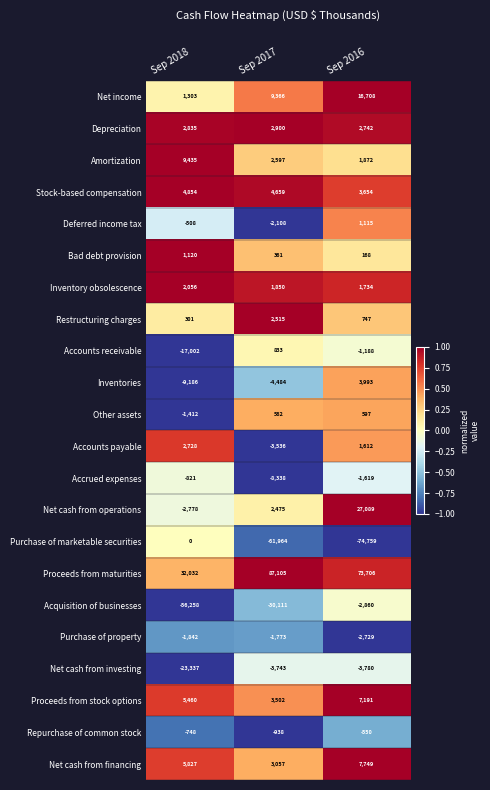

Which series has the largest total across all categories?

Proceeds from maturities